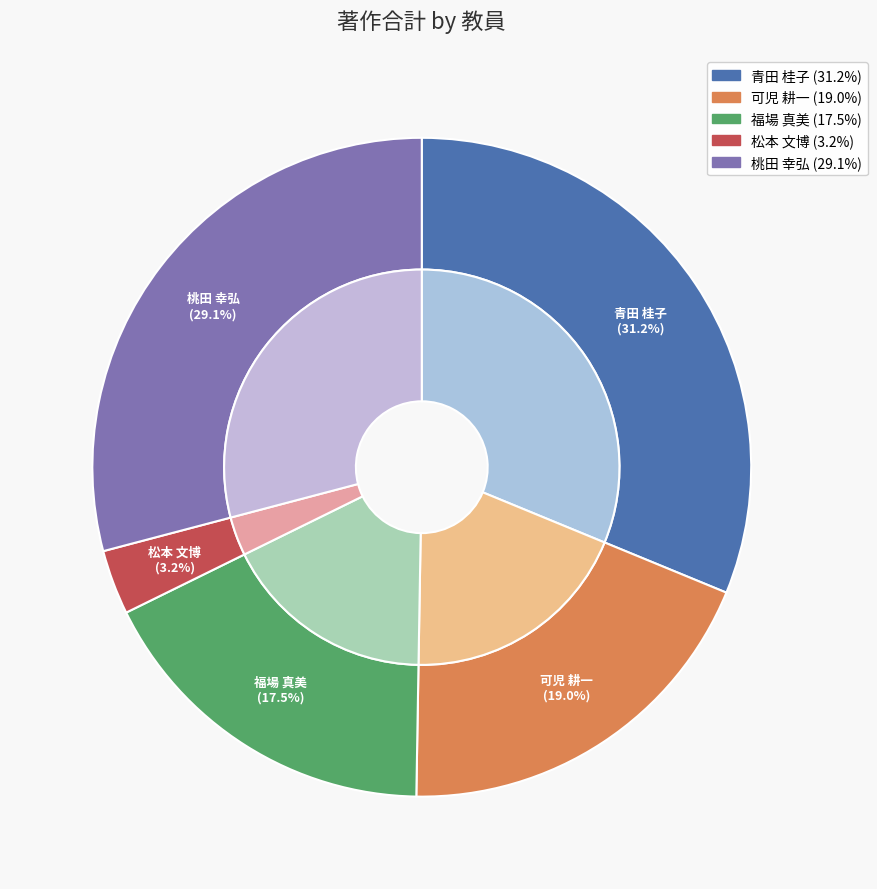

What is the largest slice in the pie chart?

青田 桂子